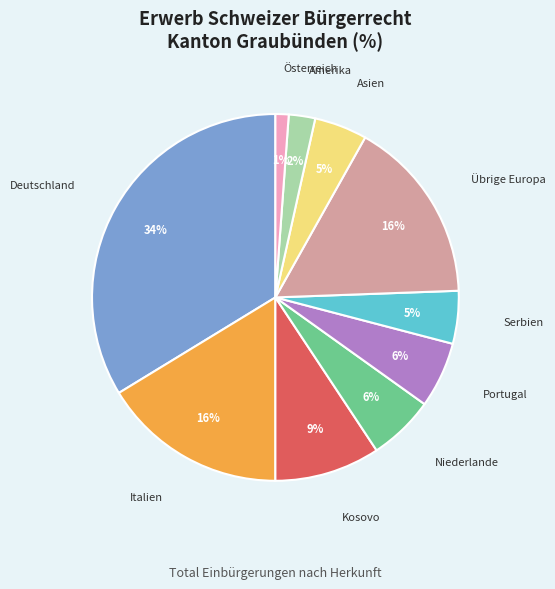

Is Kosovo the majority of the pie?

No